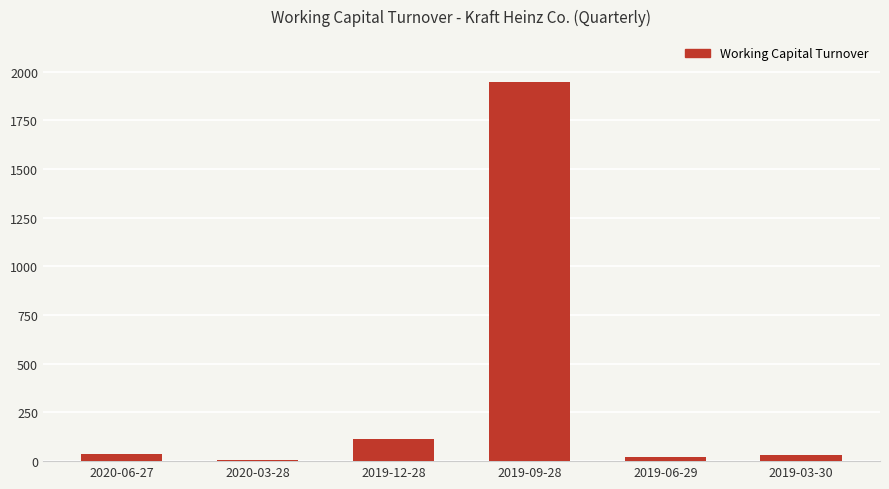

At which label is the value closest to 977?

2019-12-28